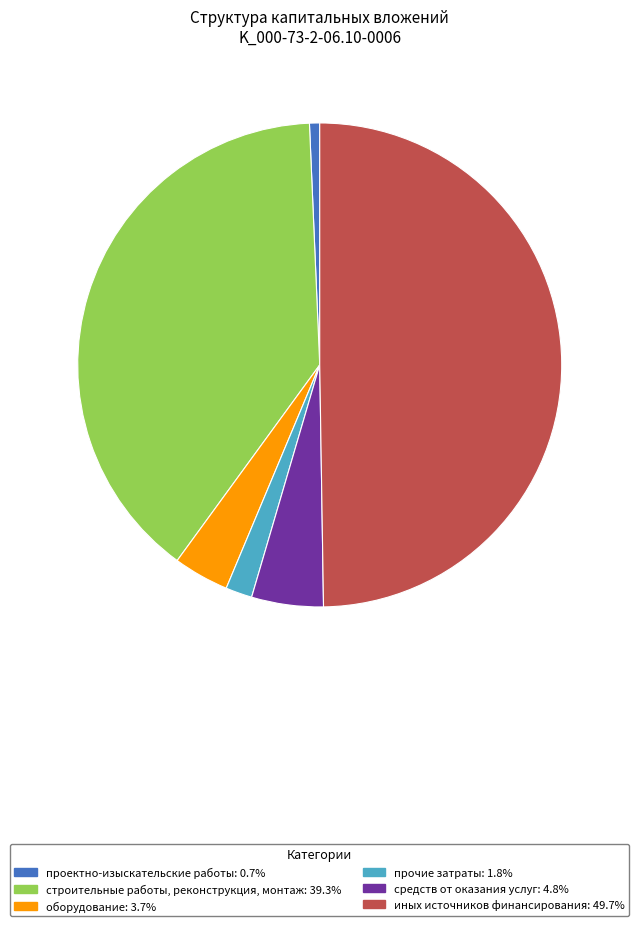

Which has a higher value, иных источников финансирования or проектно-изыскательские работы?

иных источников финансирования